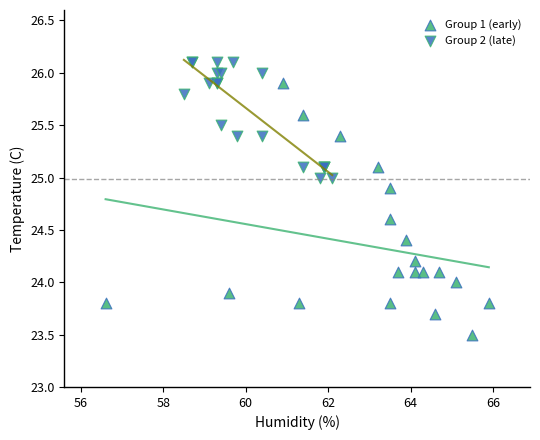

Which series has the largest Y range (max minus min)?

Group 1 (early)